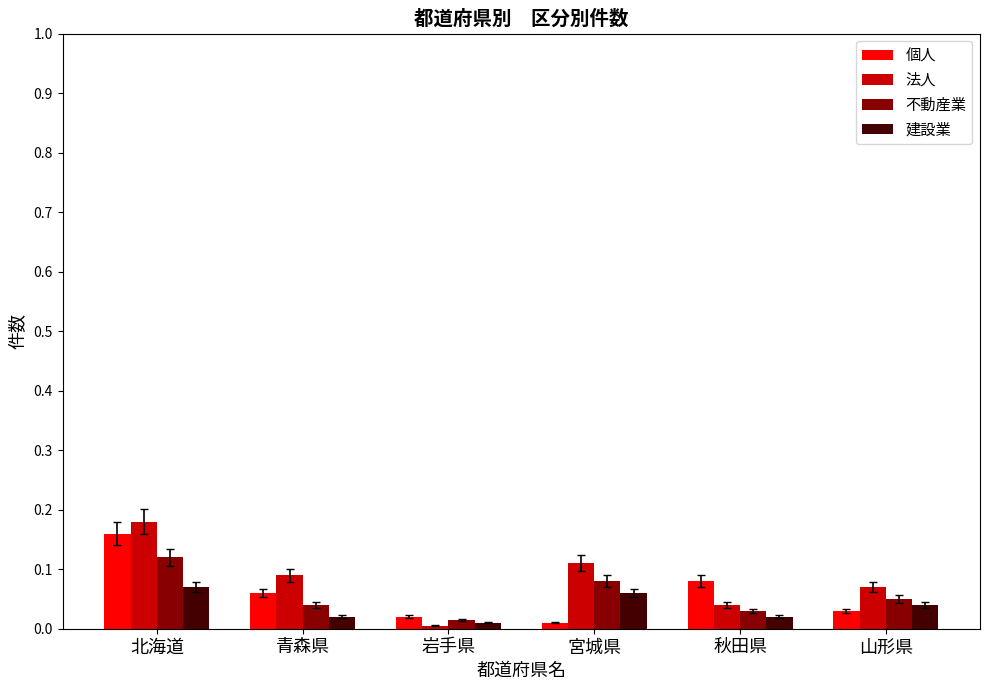

Which series has the largest range (max minus min)?

法人